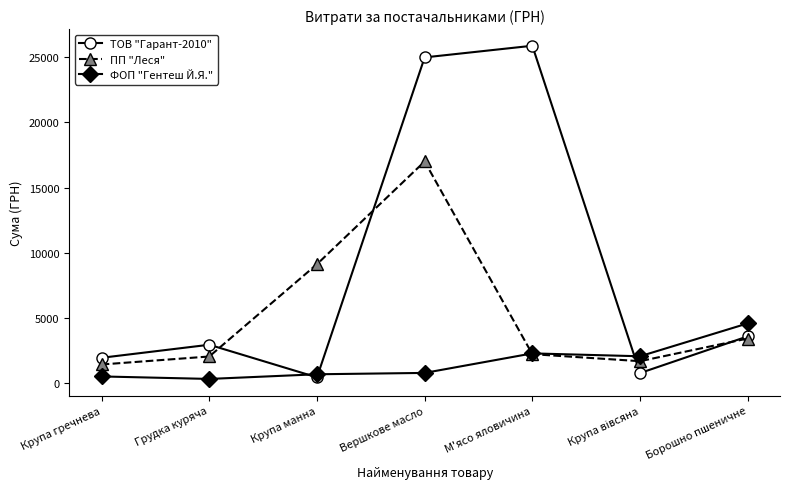

What is the sum of all ПП "Леся" values?

37007.5